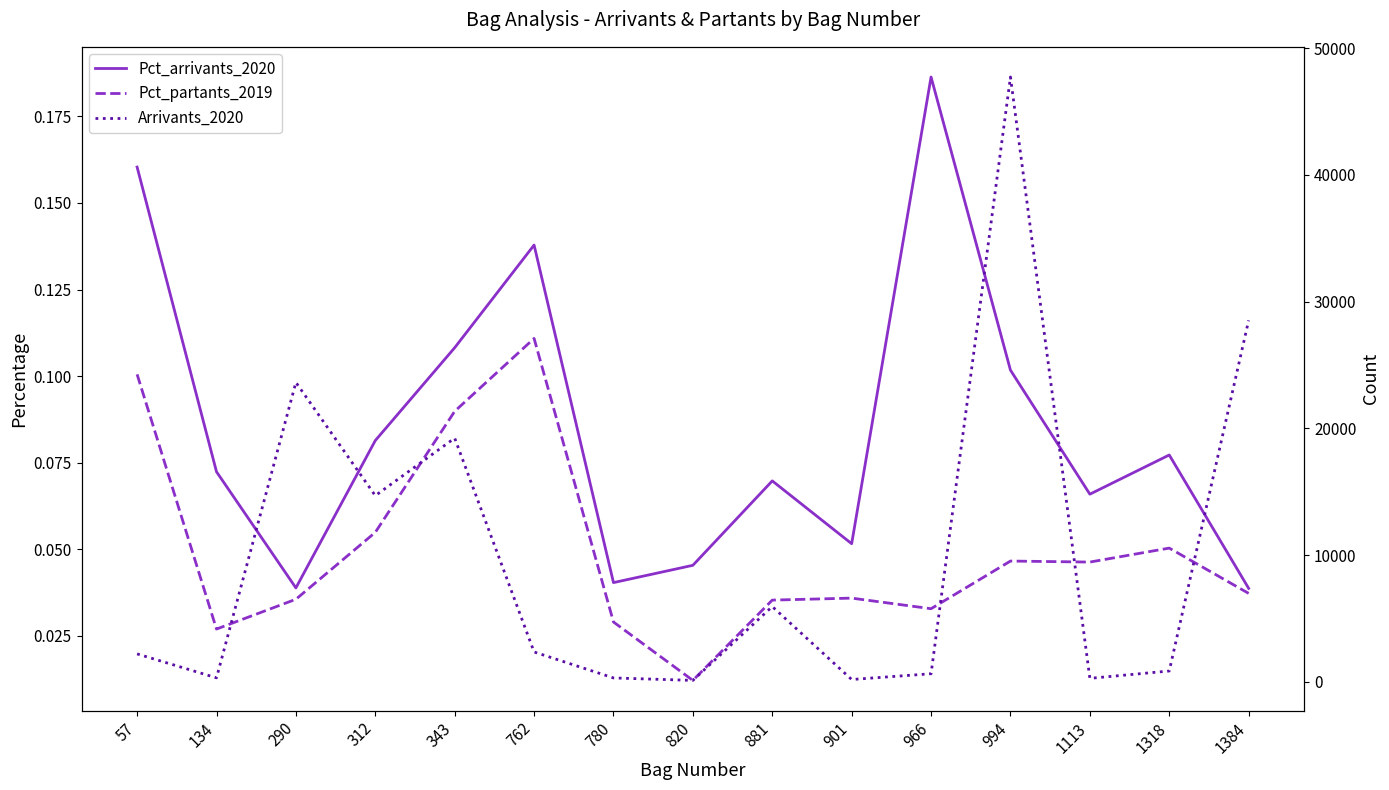

What is the sum of all Pct_partants_2019 values?

0.7